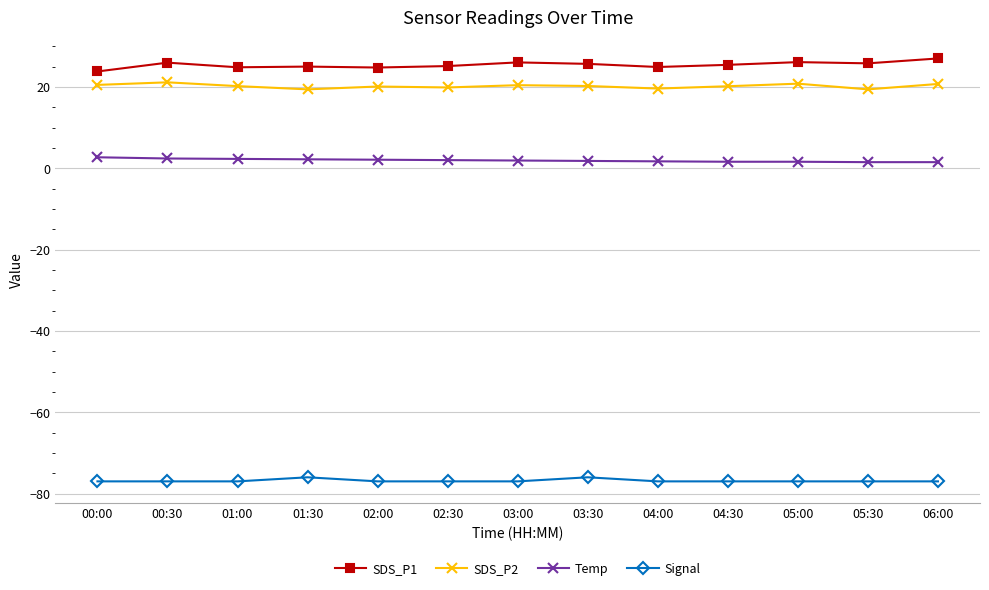

True or false: SDS_P2 has more than 2 interior local peaks.

True